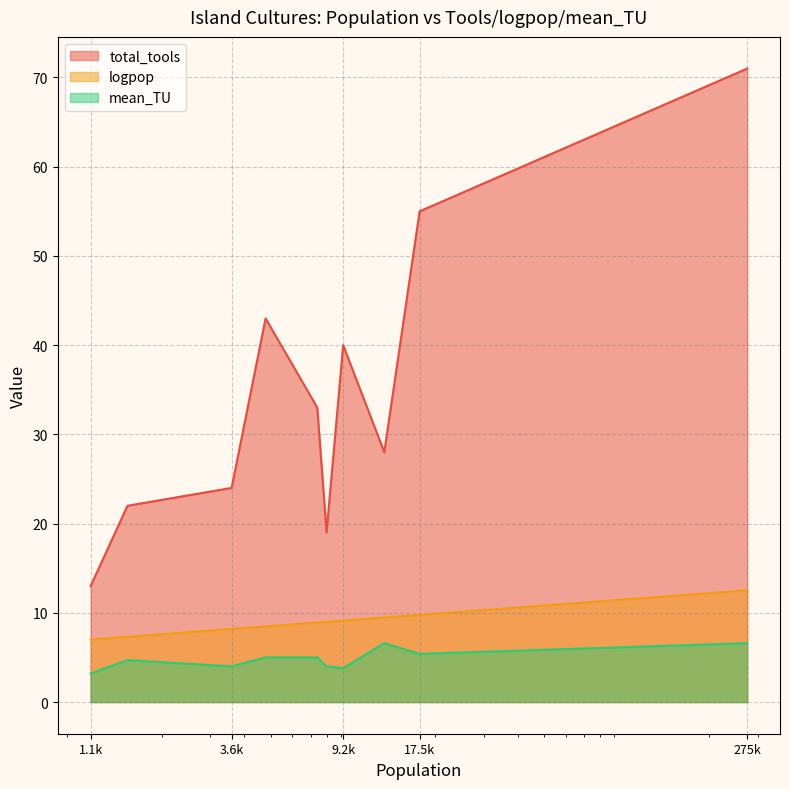

List the series in order of their peak value, highest first.

total_tools, logpop, mean_TU